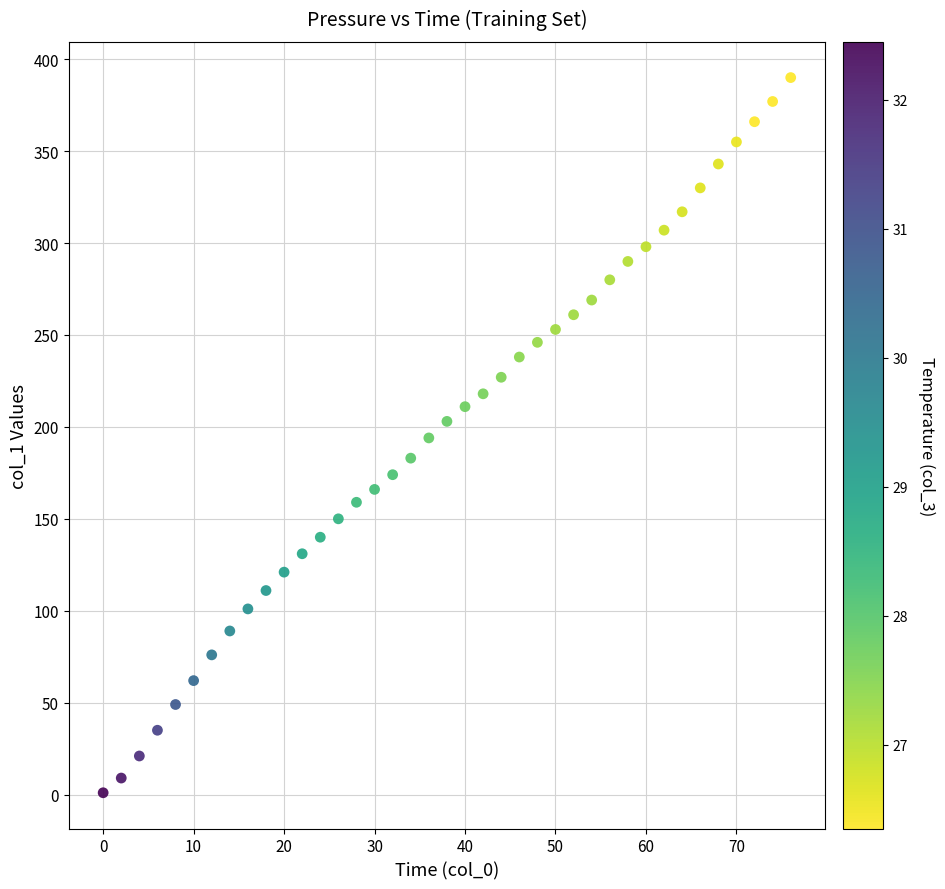

What is the range of Y values (max minus min)?

389